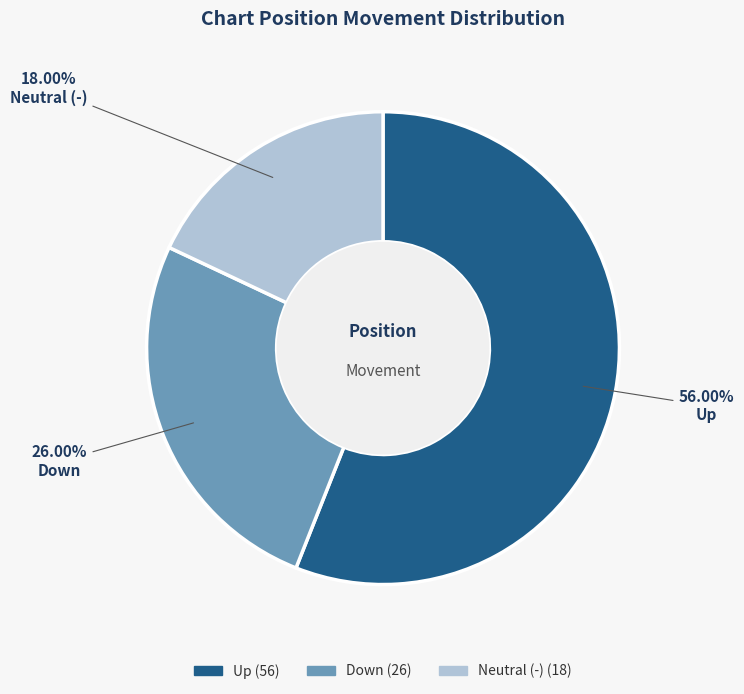

How many slices are in this pie chart?

3